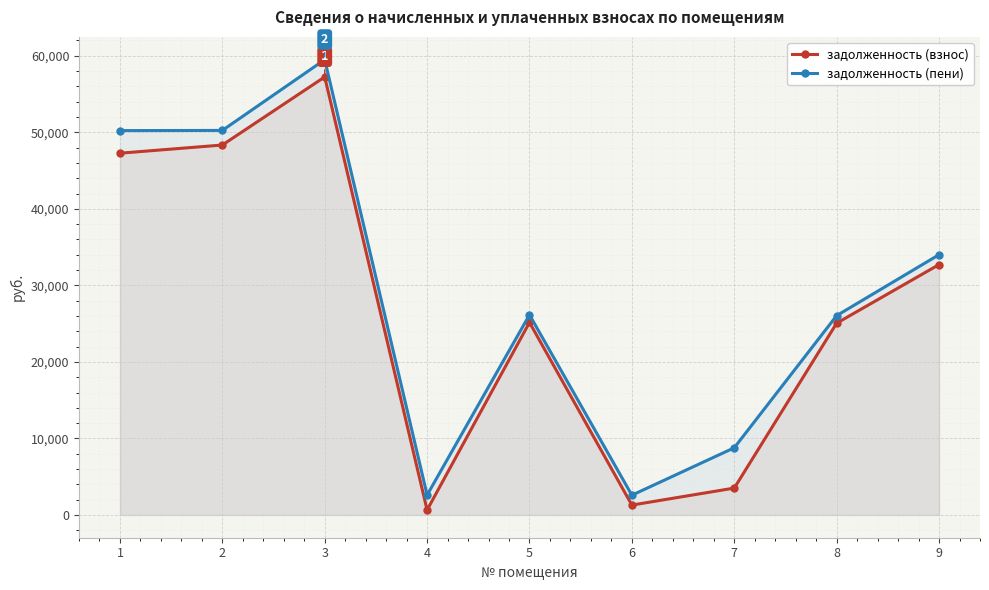

Reading right to left, transcribe all the data shown in this chart.

задолженность (взнос): 32721.2	25060.0	3512.2	1291.7	25158.8	650.6	57237.7	48340.7	47273.2
задолженность (пени): 34012.1	26048.7	8780.6	2582.6	26151.3	2602.6	59495.8	50247.8	50225.5